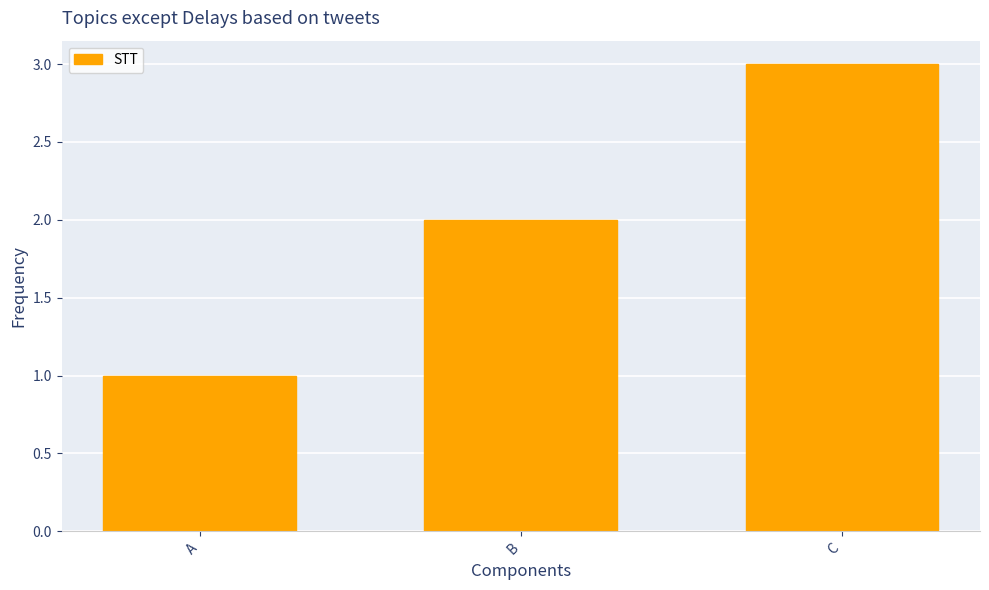

At which category does the chart reach its peak across all series?

C